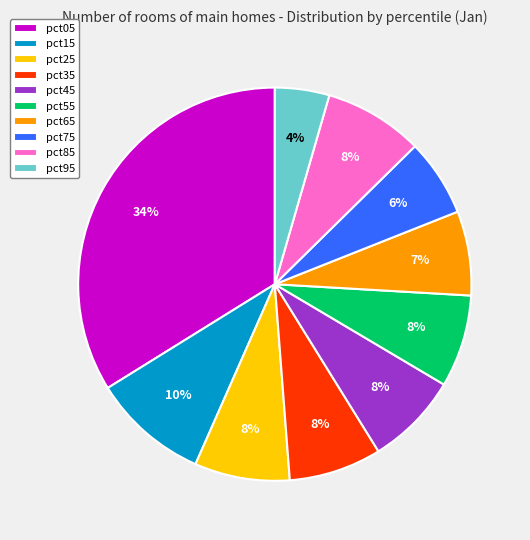

Is it true that pct85 is 8% of the pie?

True